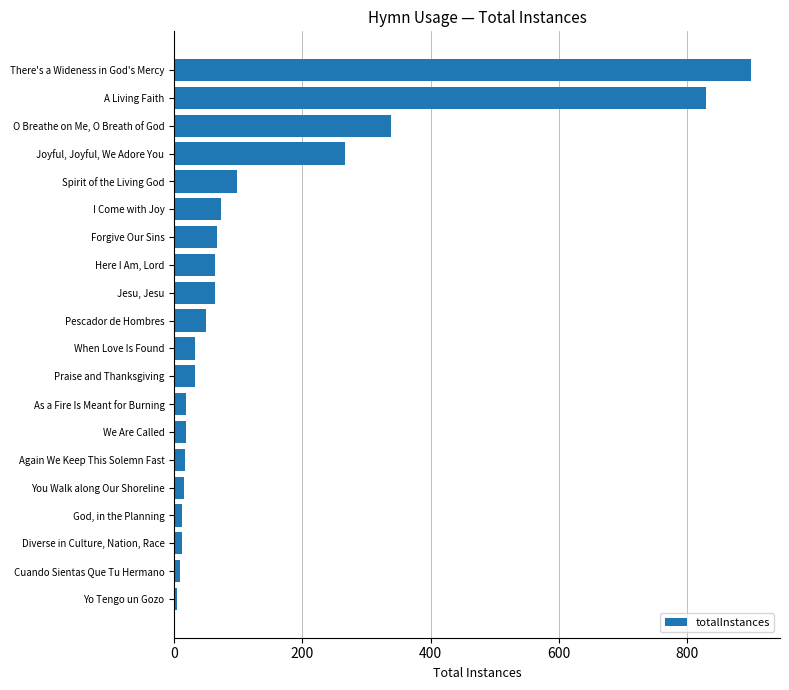

What is the maximum value shown in the chart?

900